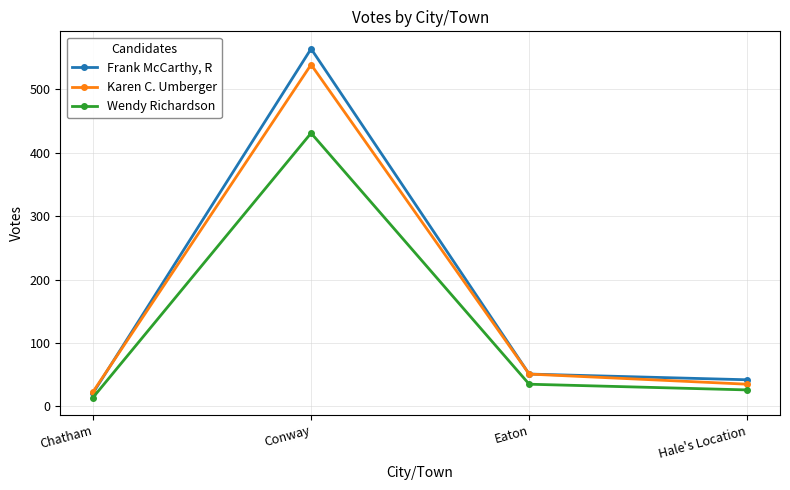

What is the sum of the Frank McCarthy, R values at Eaton and Chatham?

72